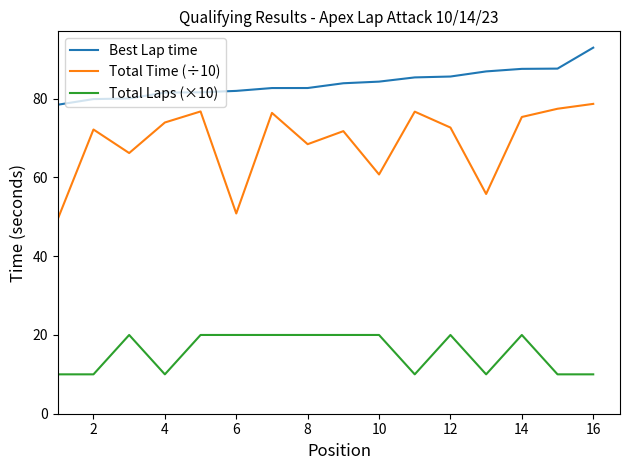

List the series in order of their overall mean, lowest first.

Total Laps (×10), Total Time (÷10), Best Lap time